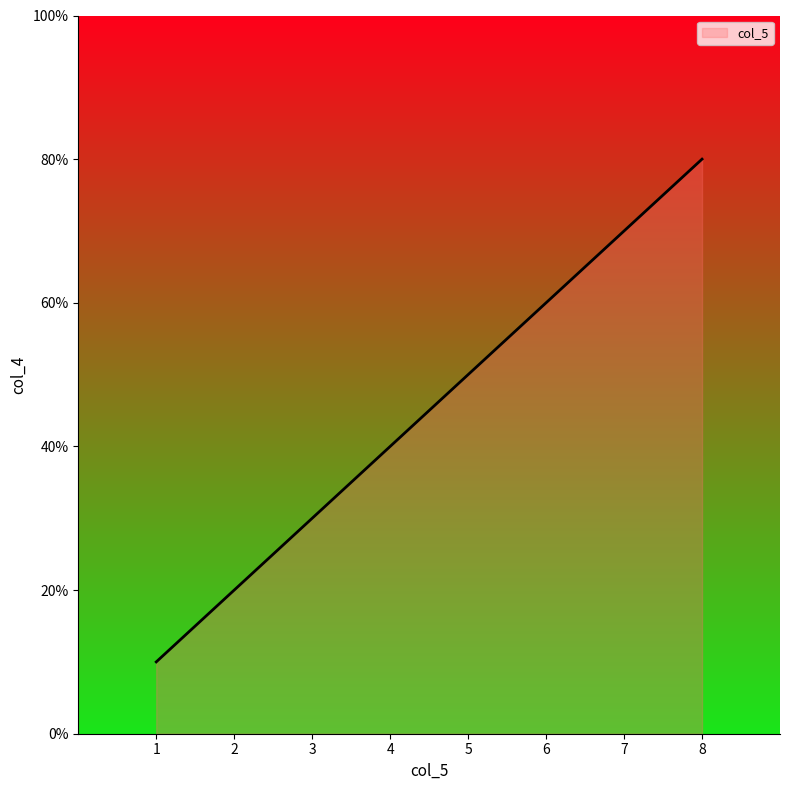

True or false: there are more than 0 points higher than both neighbors.

False